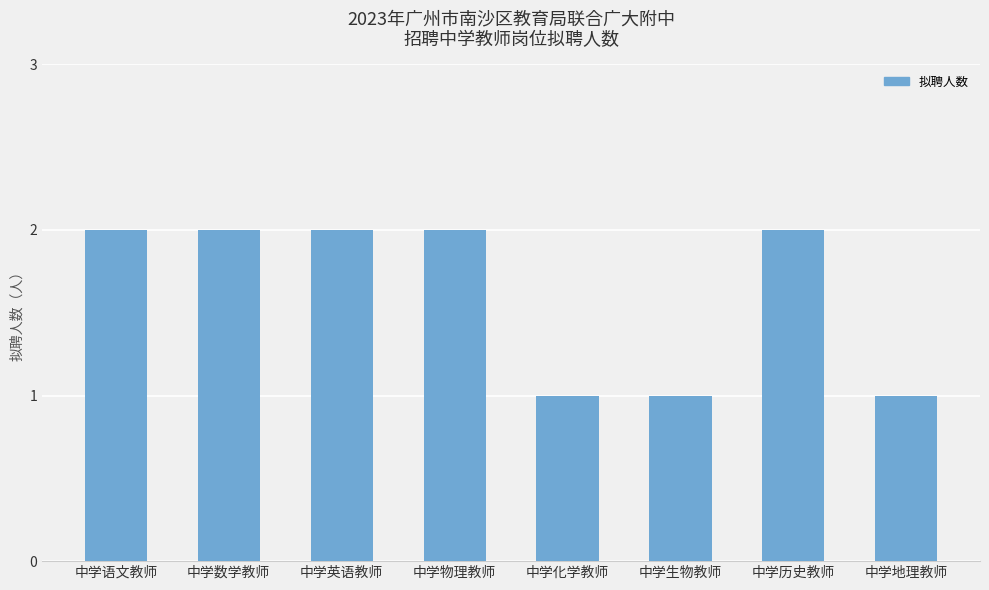

What is the change in value from 中学语文教师 to 中学化学教师?

-1